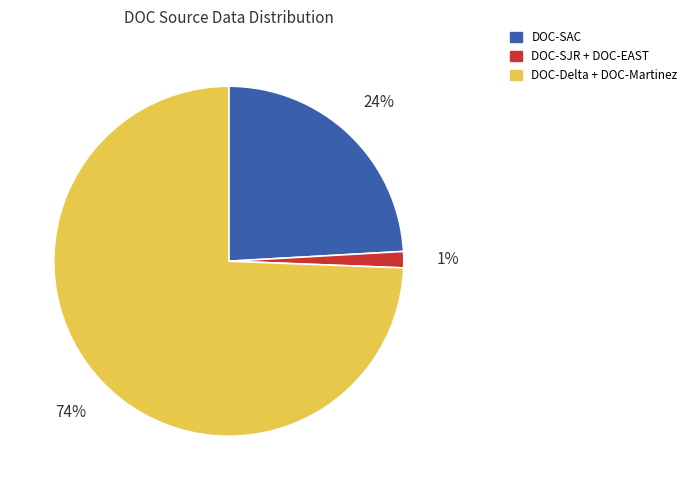

Is the sum of DOC-SAC and DOC-Delta + DOC-Martinez greater than half?

Yes